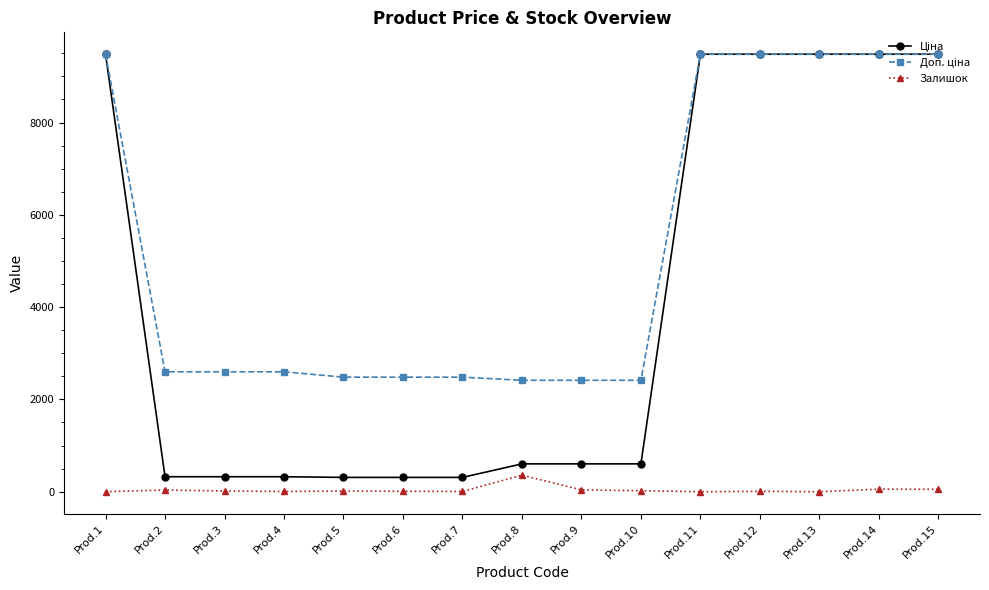

True or false: Залишок has more than 0 interior local peaks.

True